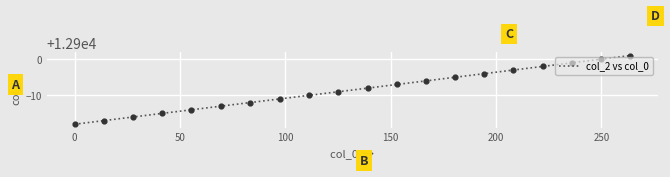

What is the difference between the maximum and minimum values?

19